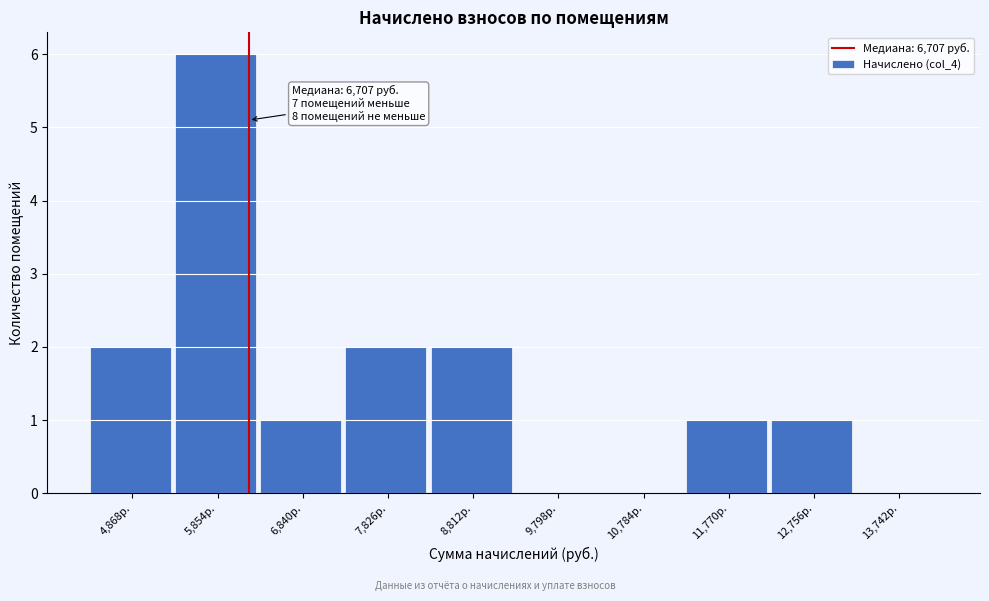

Reading left to right, extract all data points from this chart.

4,868р.=2	5,854р.=6	6,840р.=1	7,826р.=2	8,812р.=2	9,798р.=0	10,784р.=0	11,770р.=1	12,756р.=1	13,742р.=0